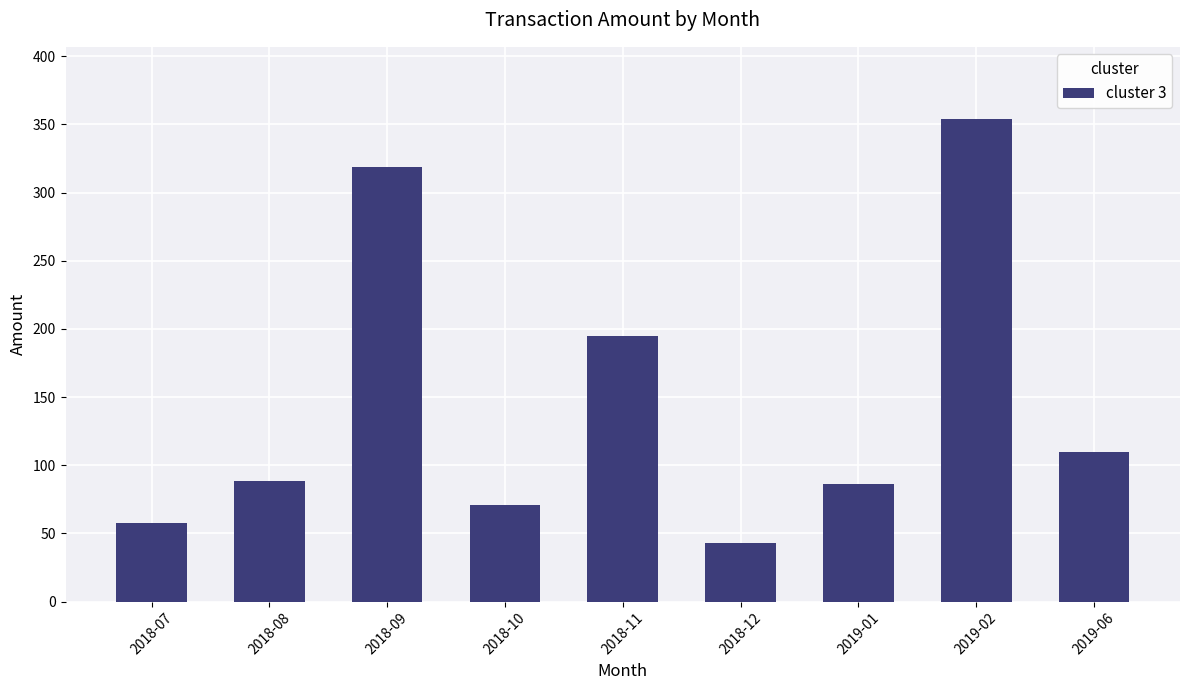

Does the chart contain stacked bars?

No